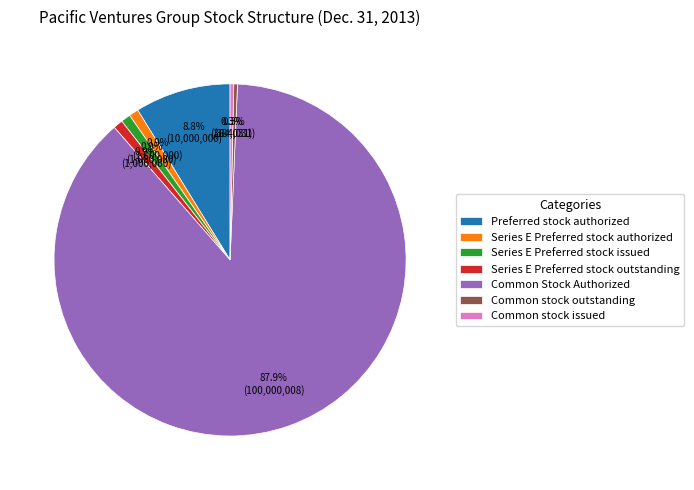

What is the largest slice in the pie chart?

Common Stock Authorized